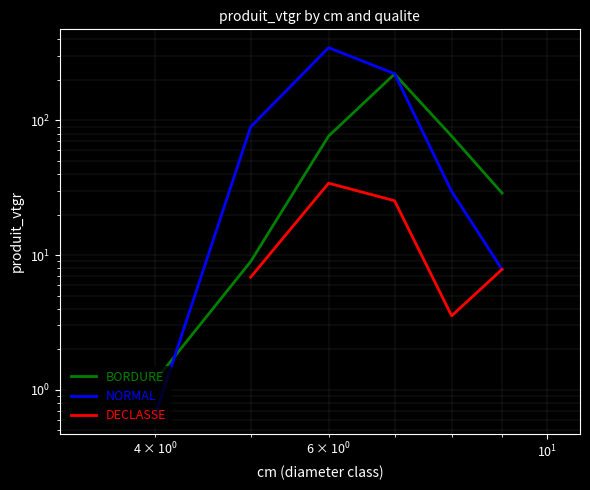

What is the maximum value for BORDURE?

221.4